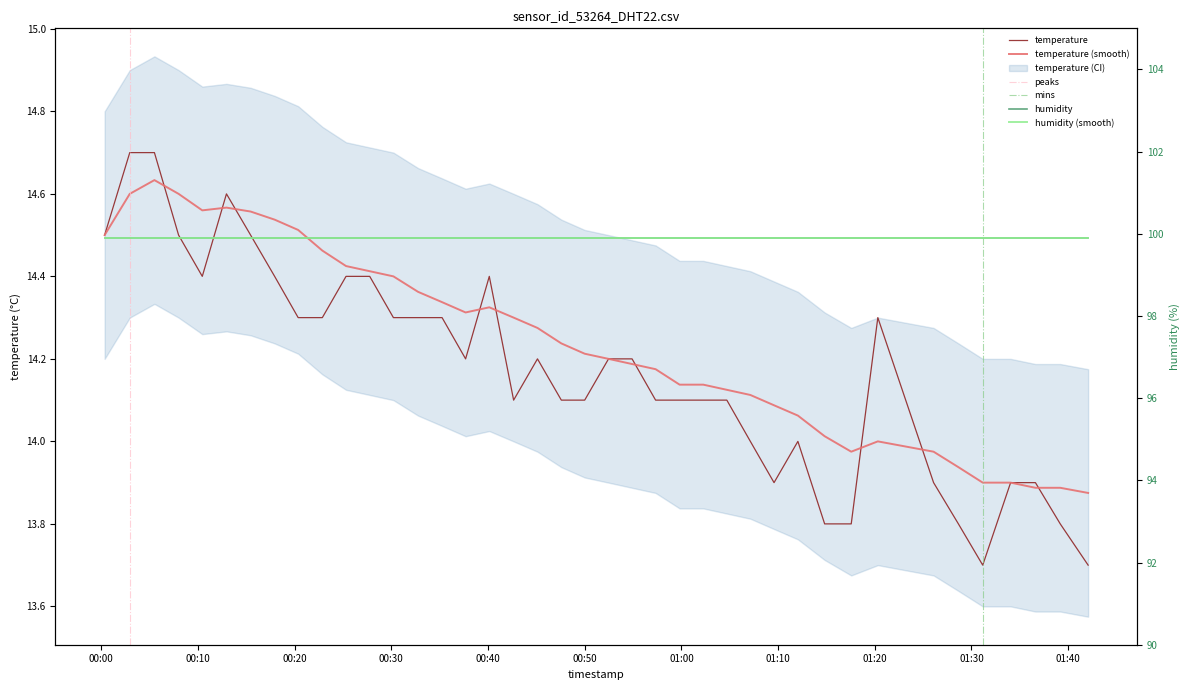

What is the maximum value shown in the chart?

14.7